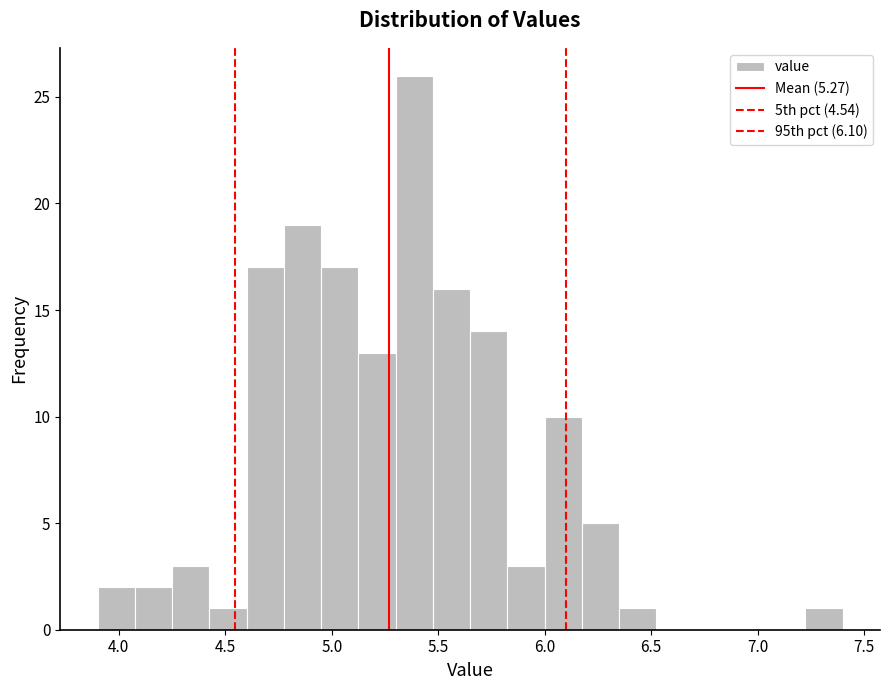

Read against the x-axis, roughly where is the centre of the tallest bar?

5.40